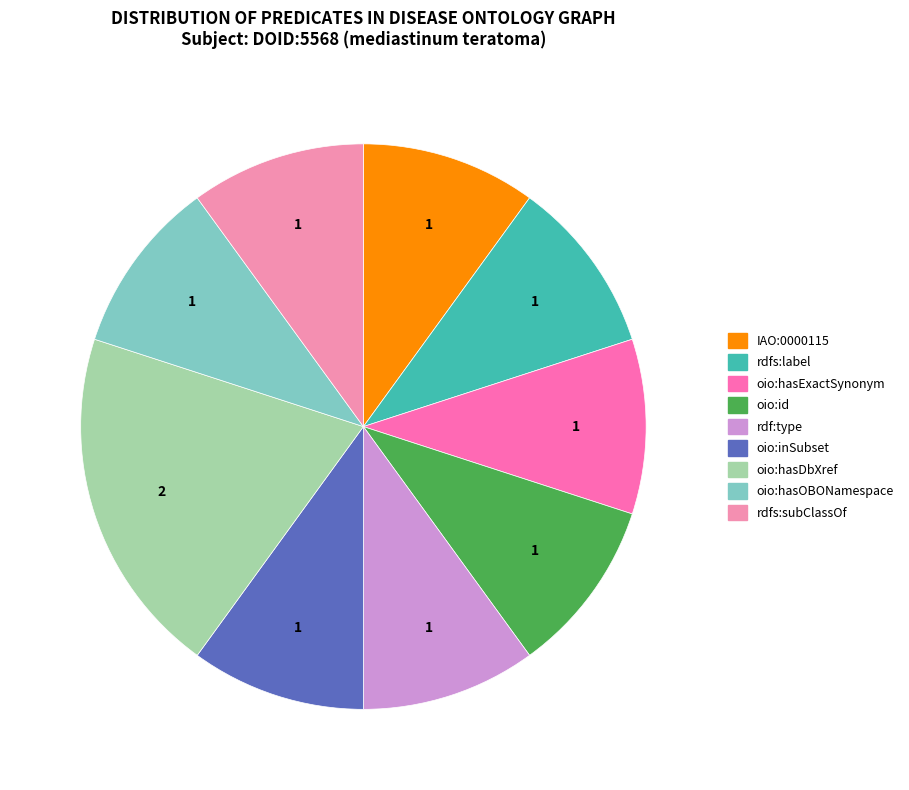

How many slices are in this pie chart?

9